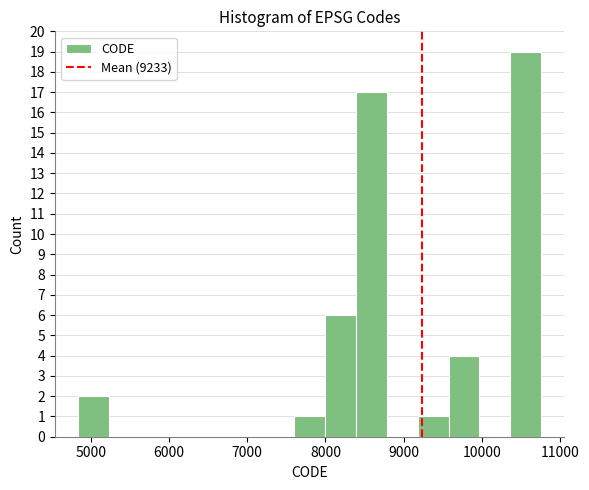

Around what value on the x-axis is the tallest bar? Give the approximate position of its centre, as read against the axis.

10600